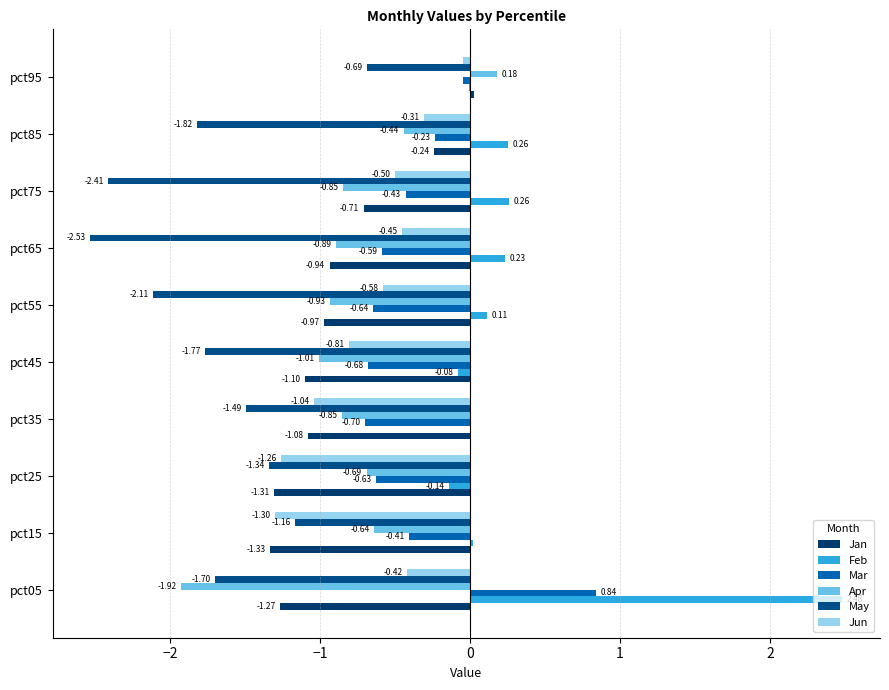

At how many categories does at least one series exceed 2?

1